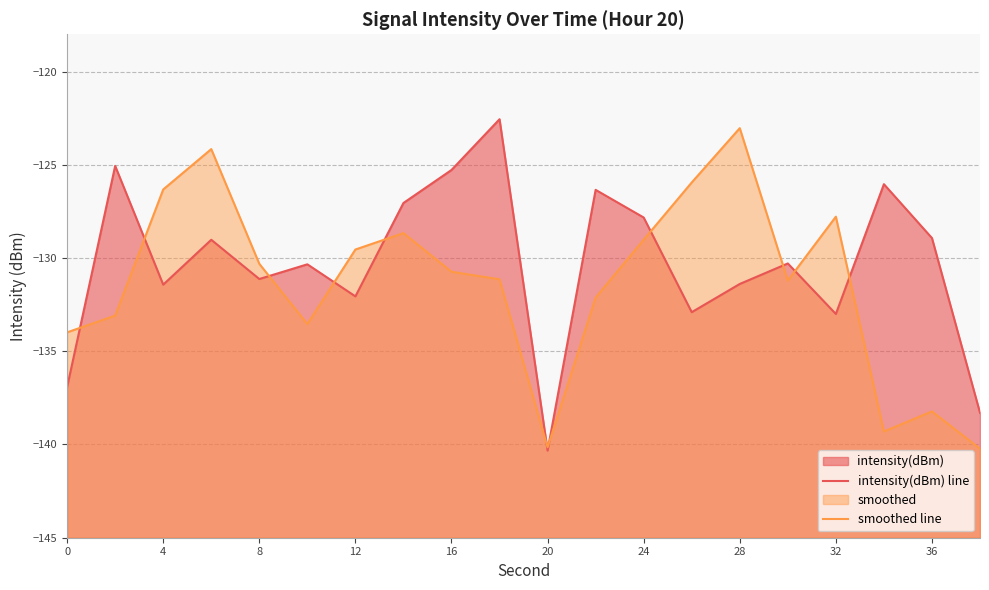

True or false: smoothed line and intensity(dBm) line intersect in this chart.

True